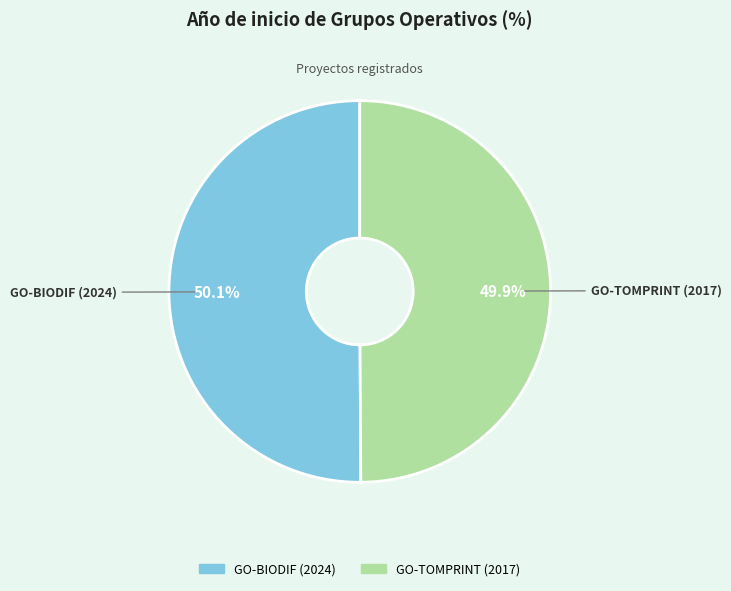

Is there a majority slice in this chart?

Yes